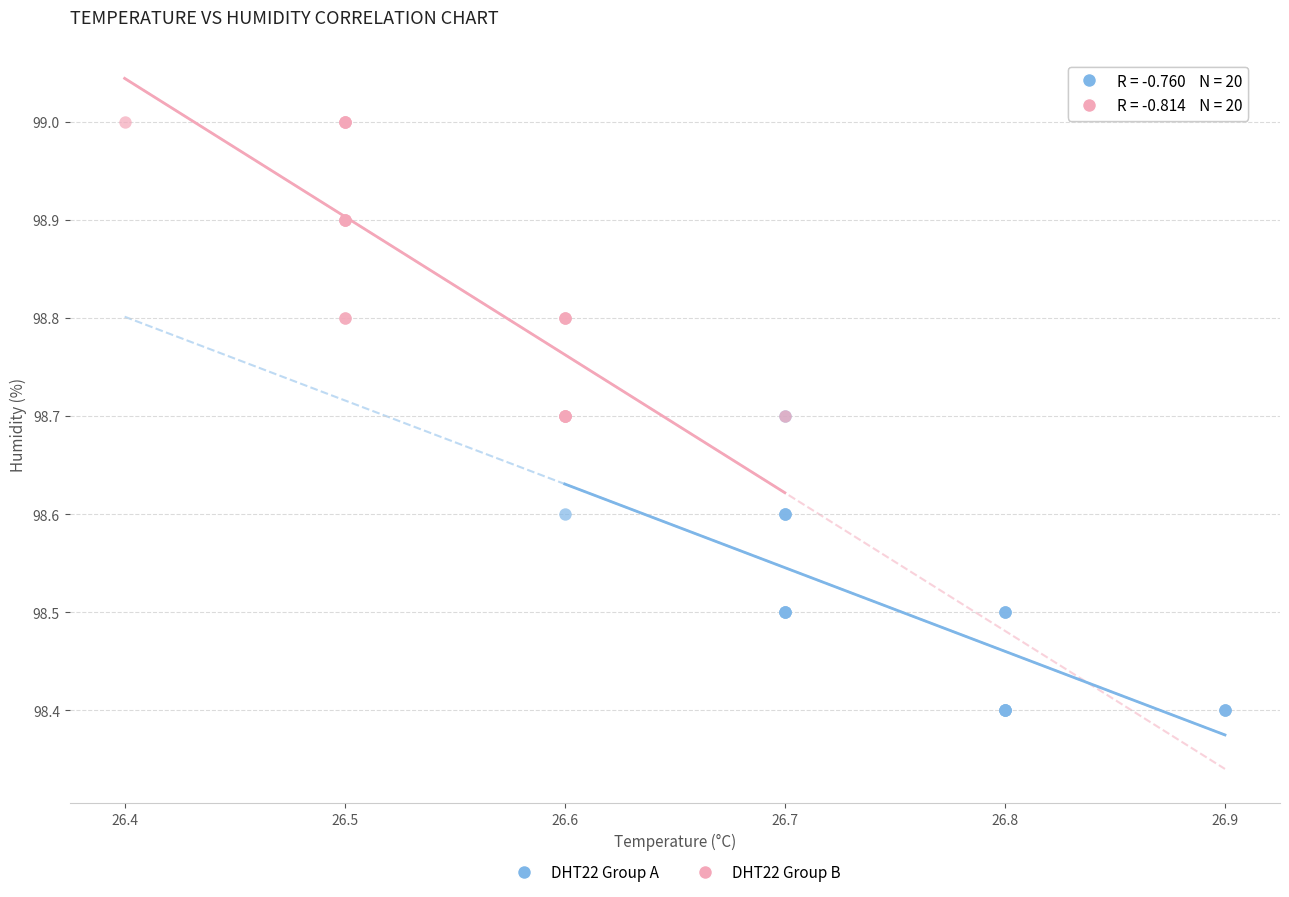

Which series contains the highest Y value?

DHT22 Group B